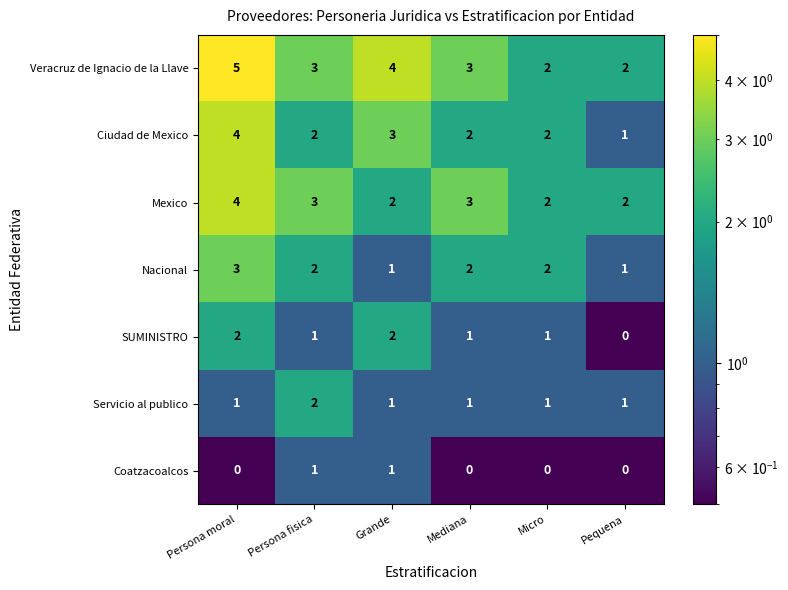

At which category is the sum across all series the highest?

Persona moral